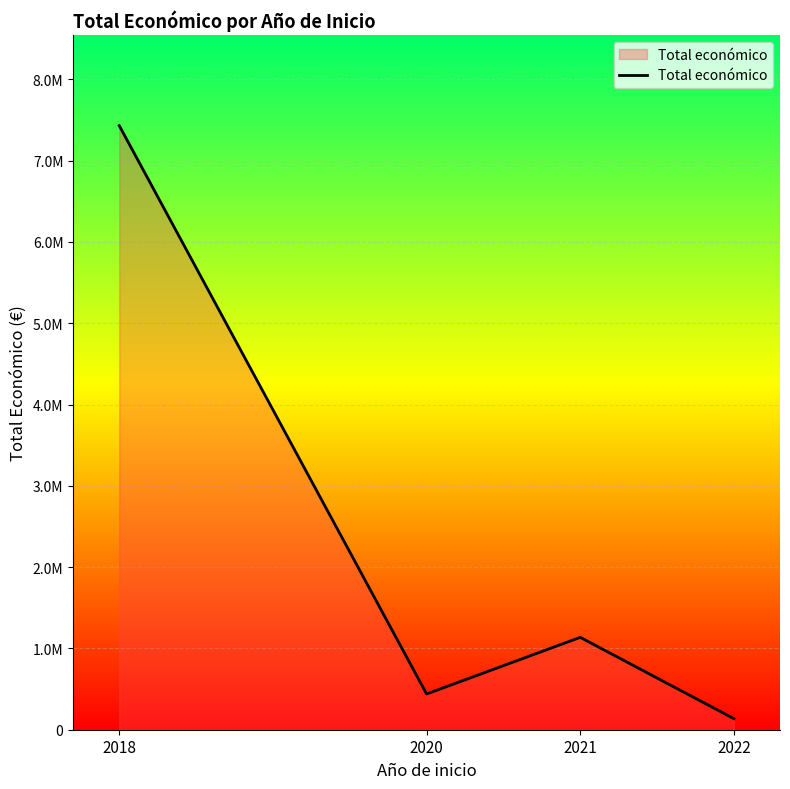

Reading right to left, extract all data points from this chart.

135984.4	1135883.1	439594.7	7429975.0